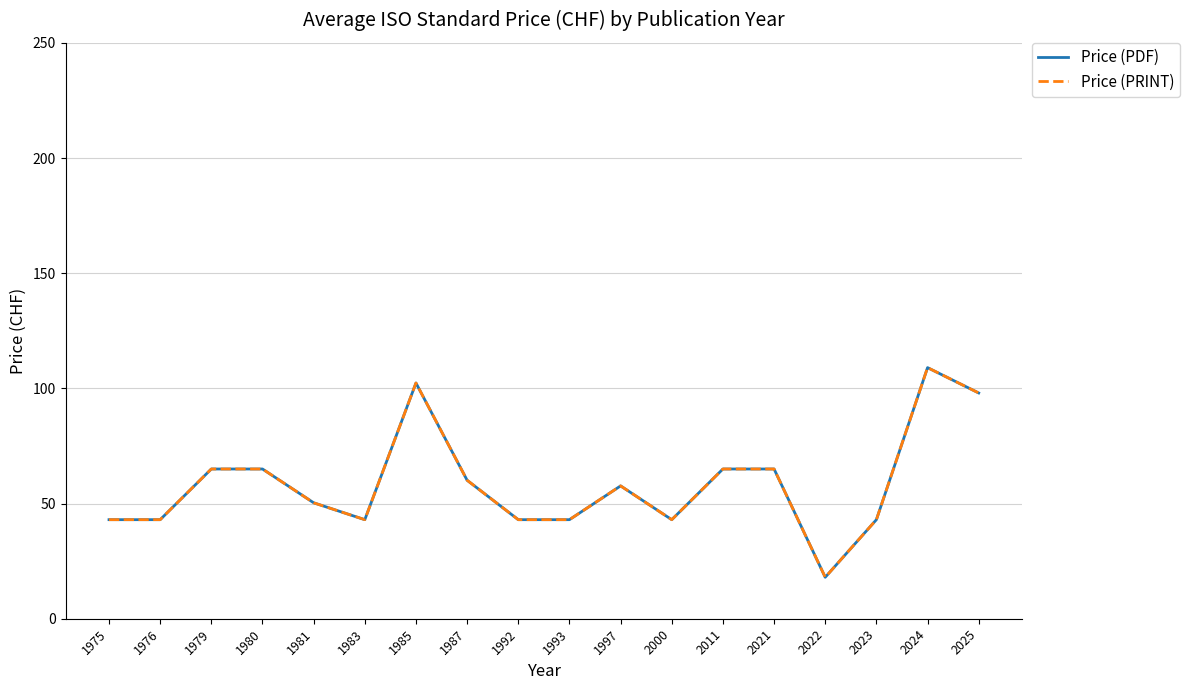

What is the total value across all series at 2024?

218.0